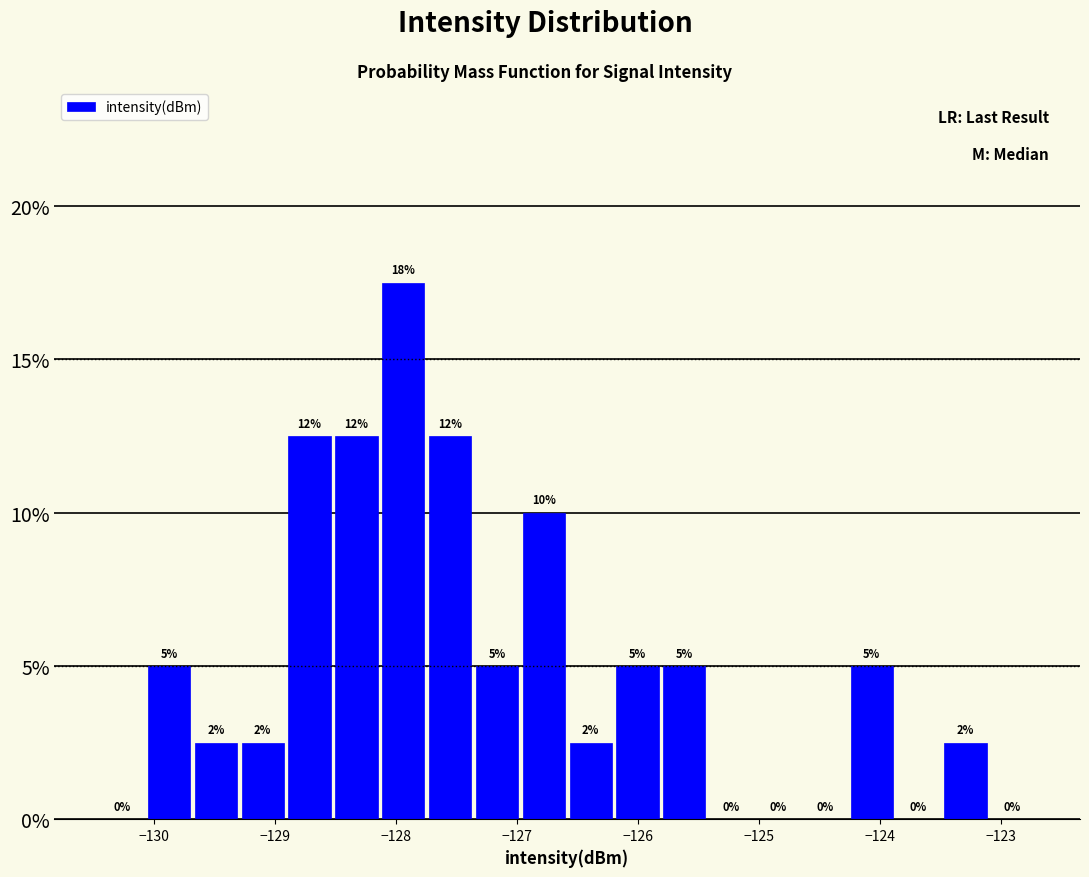

Read against the x-axis, roughly where is the centre of the tallest bar?

-127.9